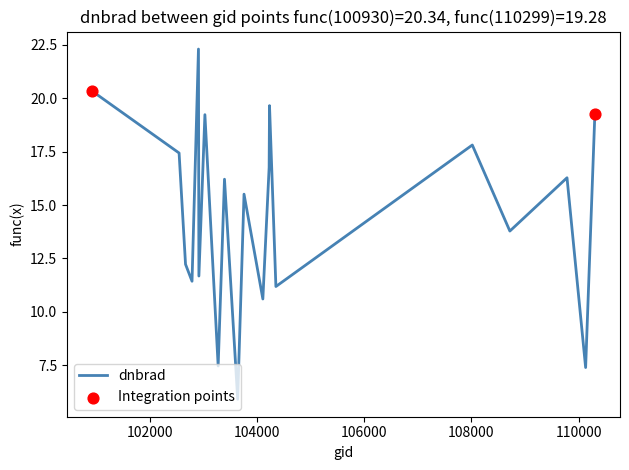

What is the greatest value displayed?

22.3